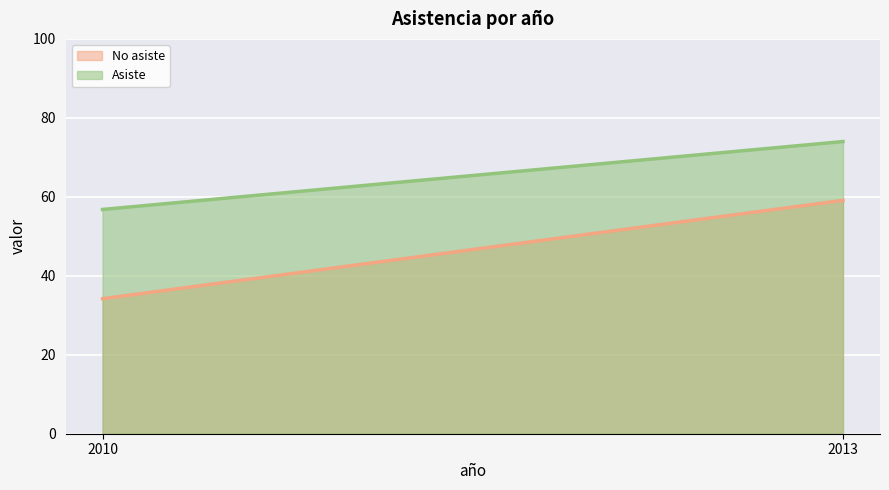

The value of Asiste at 2013 is 74.0. True or false?

True